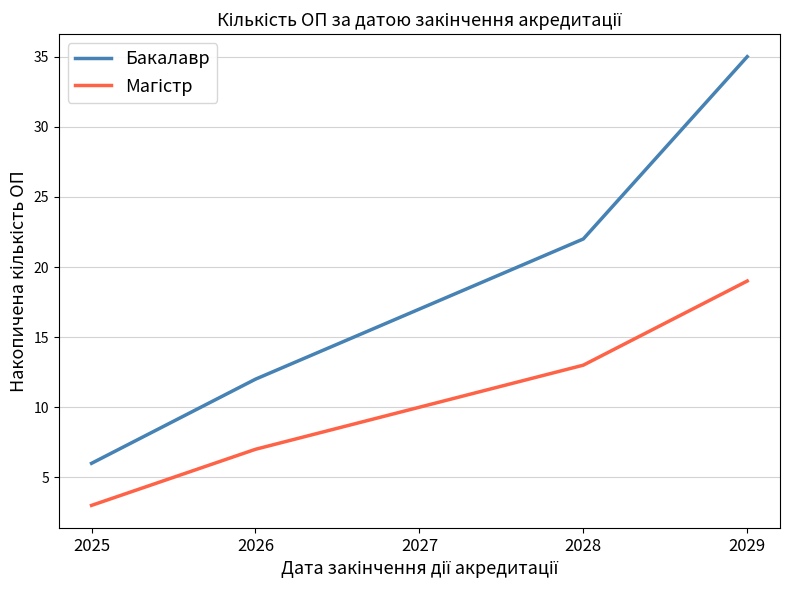

At which category is the sum across all series the highest?

2029